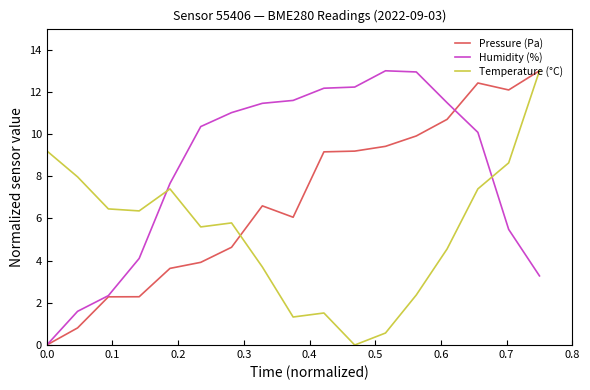

What is the sum of all Humidity (%) values?

140.8